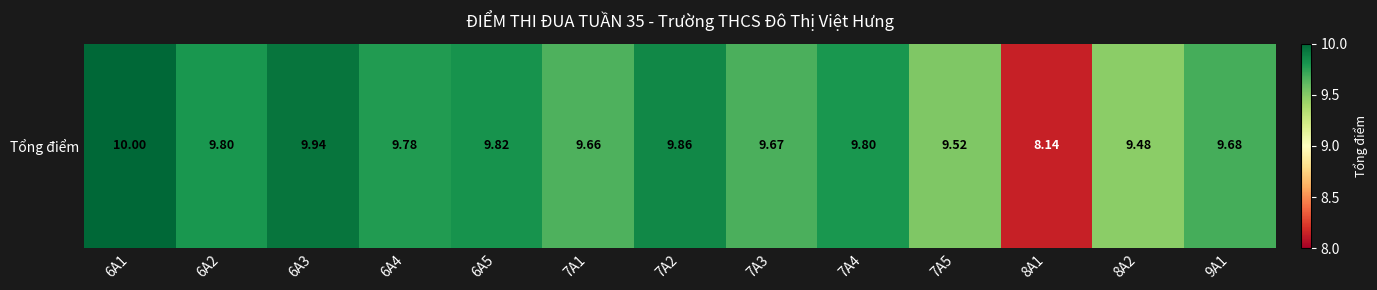

What is the sum of the values at 6A5 and 8A1?

18.0